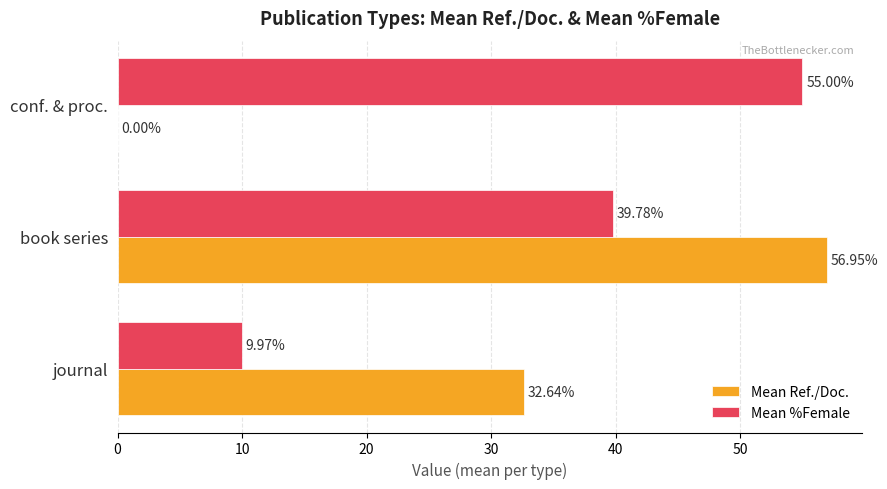

Which series changed the most between book series and conf. & proc.?

Mean Ref./Doc.